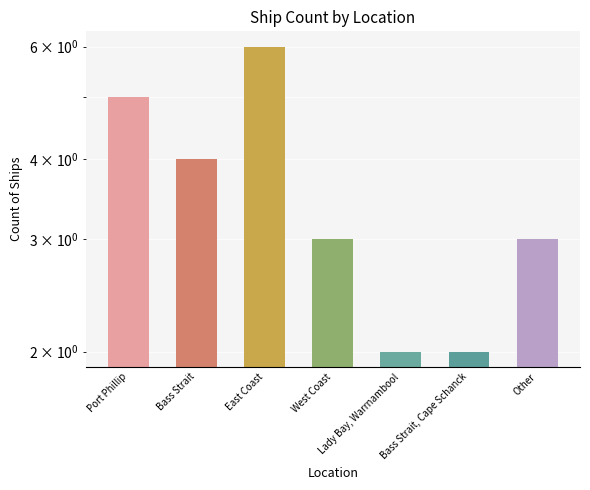

List the labels in order of value, smallest first.

Lady Bay, Warrnambool, Bass Strait, Cape Schanck, West Coast, Other, Bass Strait, Port Phillip, East Coast